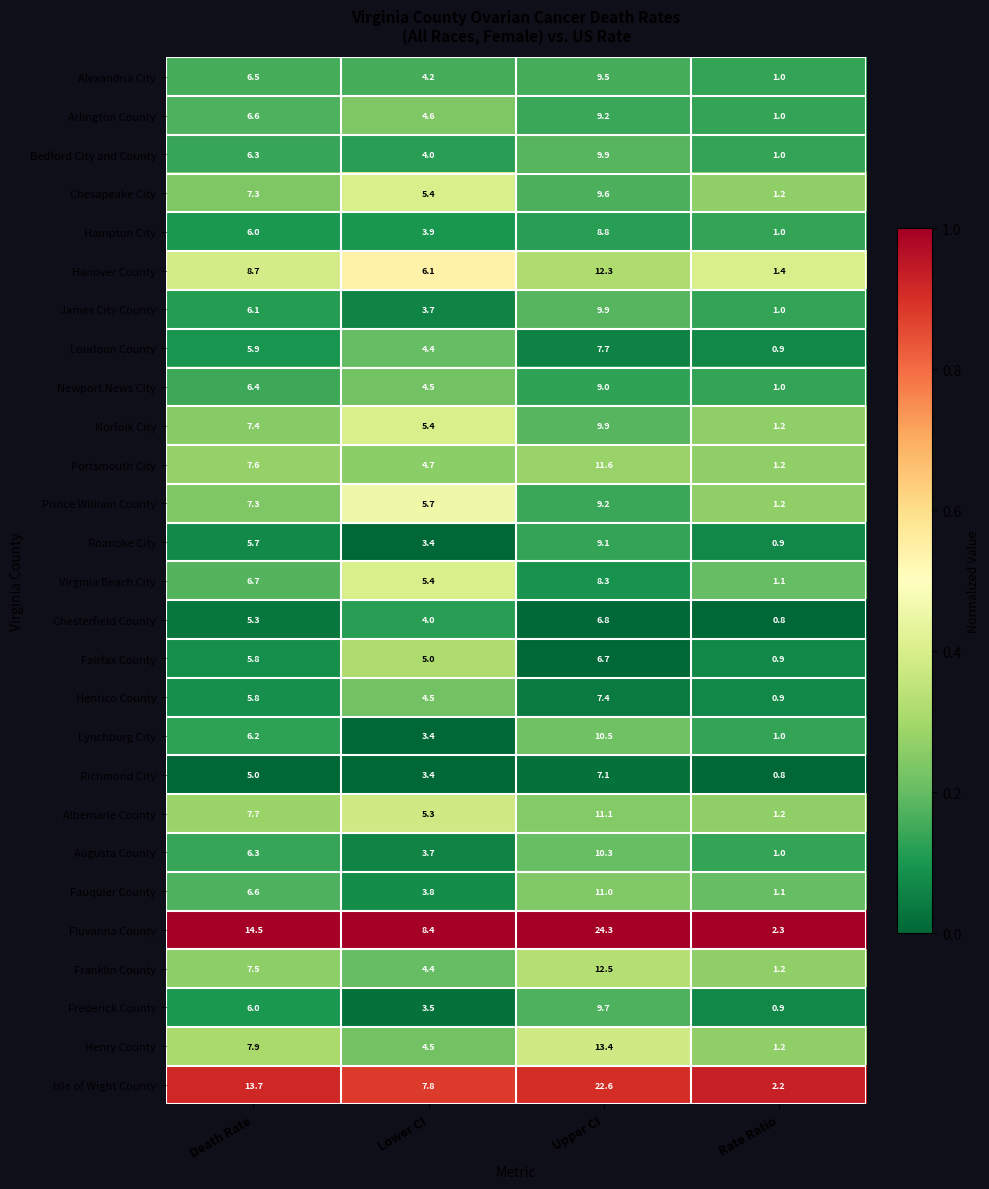

What is the difference between the maximum and minimum values in the Norfolk City series?

8.7